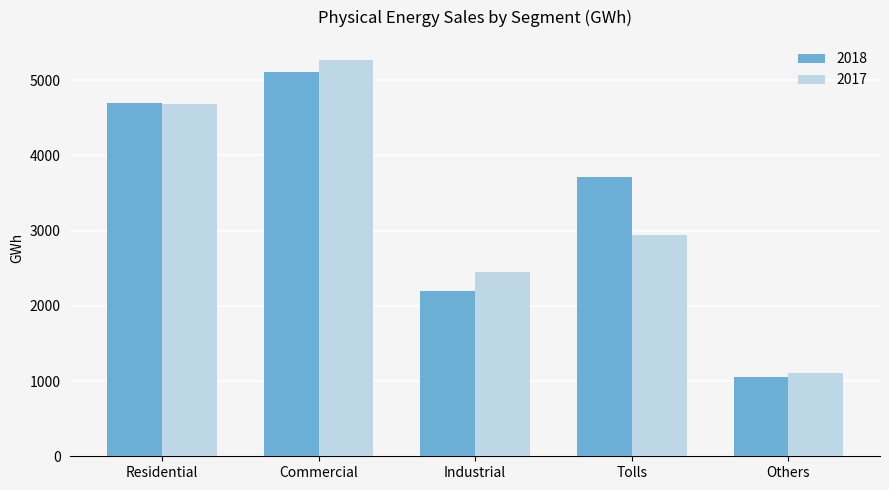

What is the difference between the maximum and minimum values in the 2017 series?

4167.9